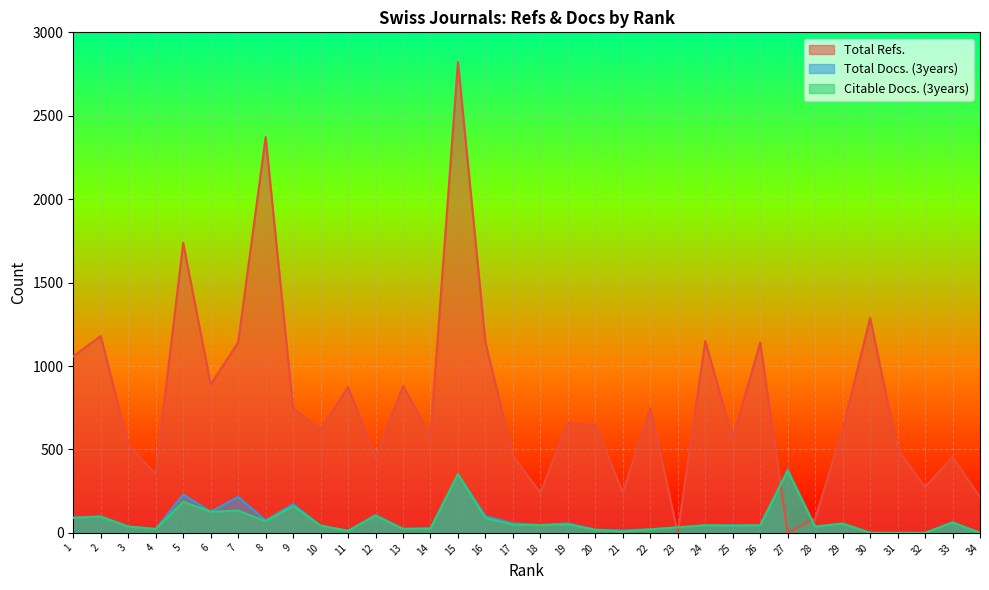

Is it true that Total Docs. (3years) equals 46 at 24?

True